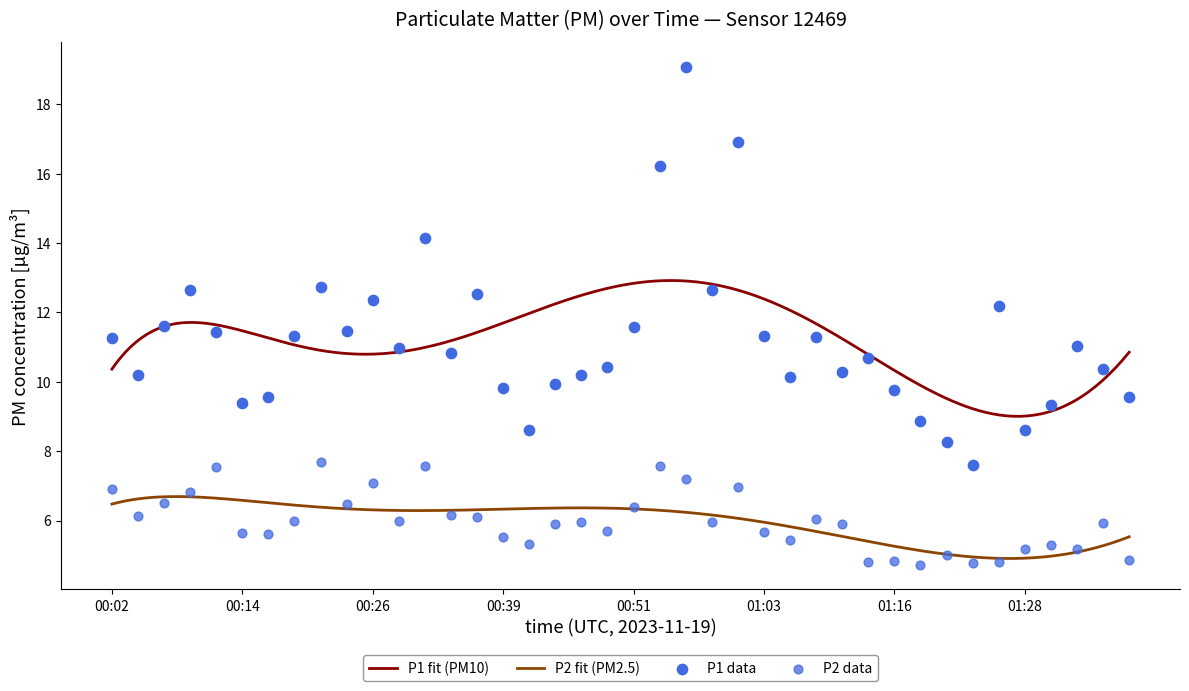

At how many categories does at least one series exceed 14?

4